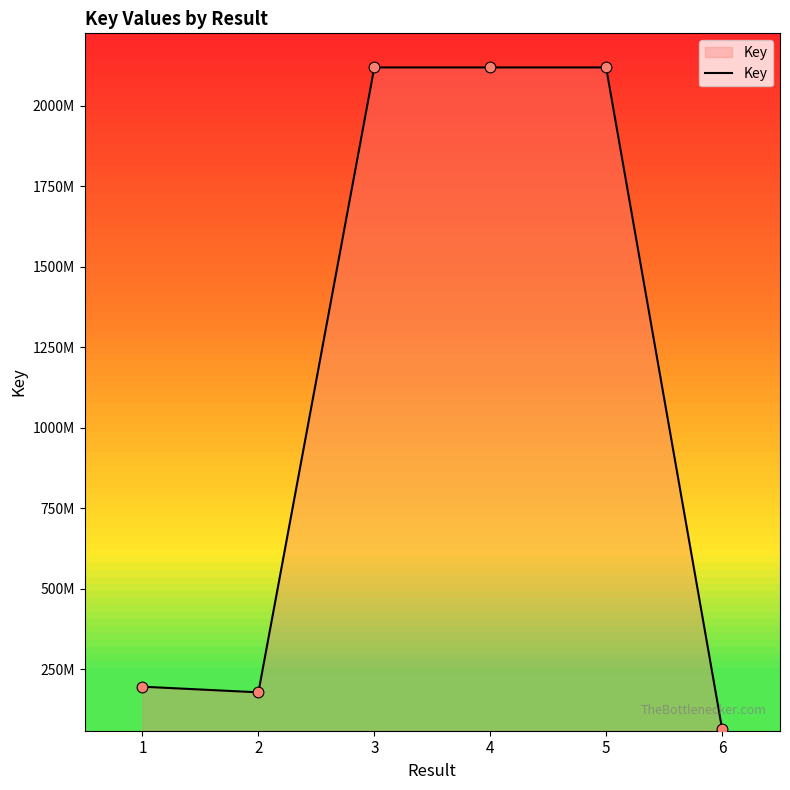

Does the chart have visible grid lines?

No